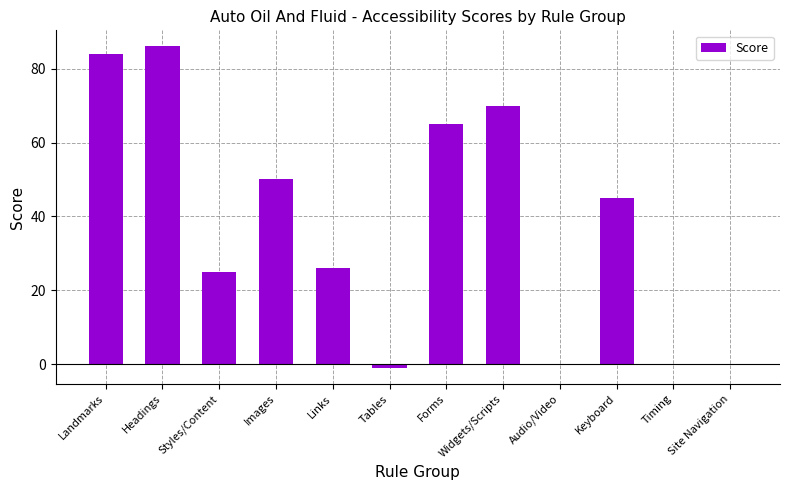

Are the bars grouped side by side (vs. stacked)?

No